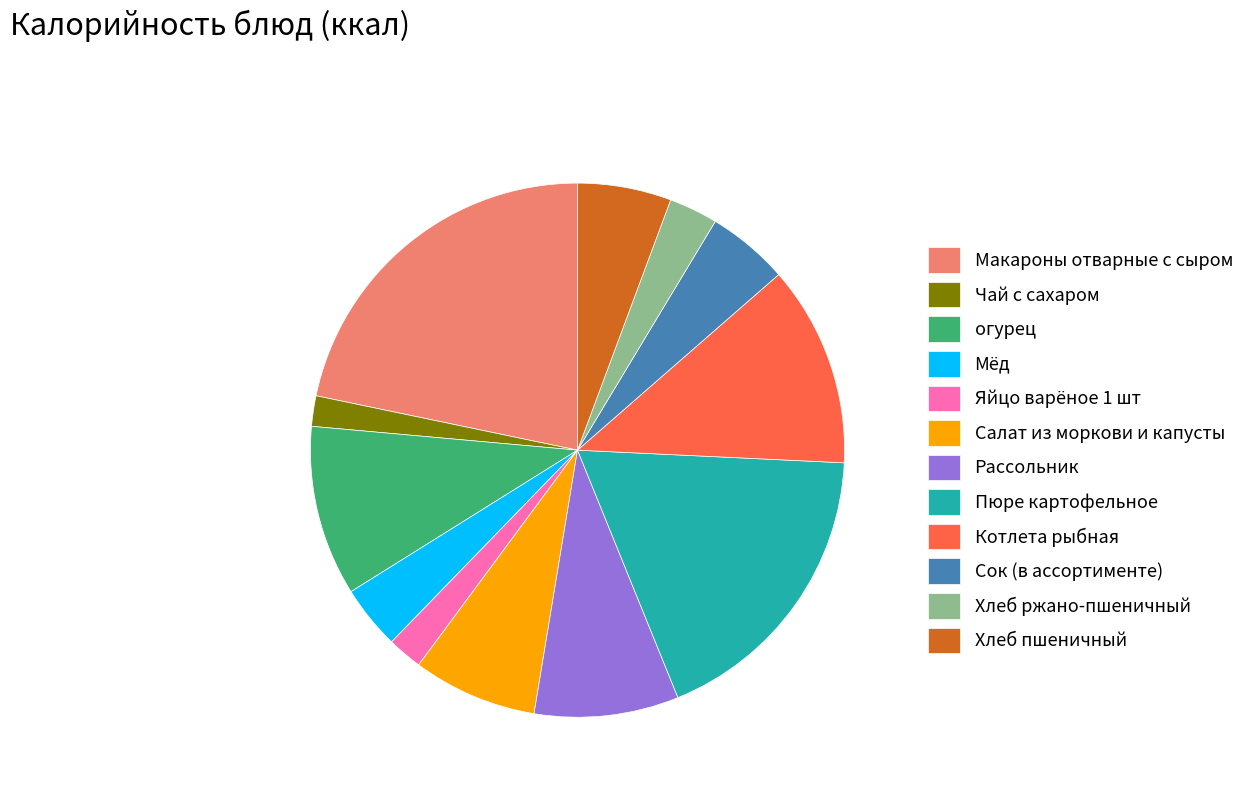

How many slices are in this pie chart?

12